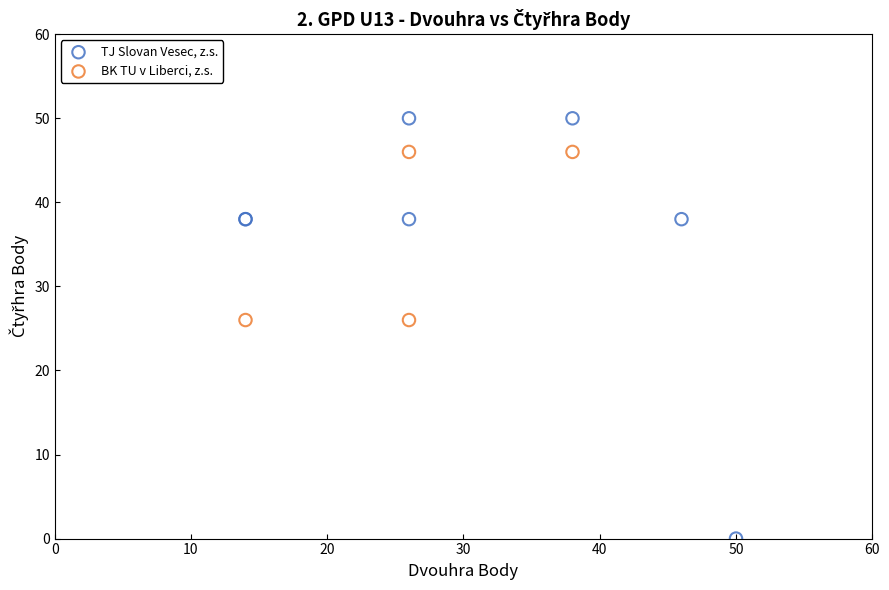

Which series contains the lowest Y value?

TJ Slovan Vesec, z.s.